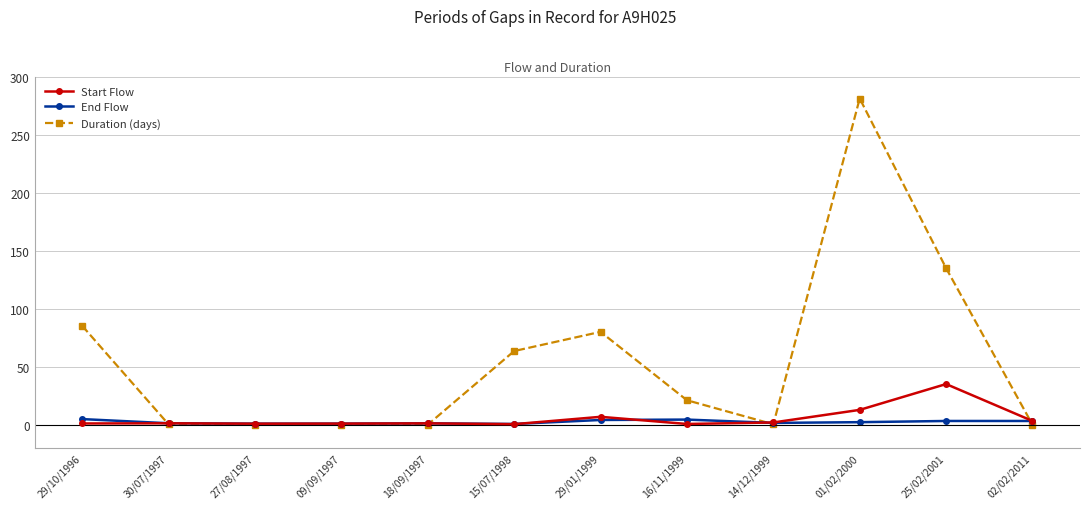

What is the label of the 6th point from the left?

15/07/1998